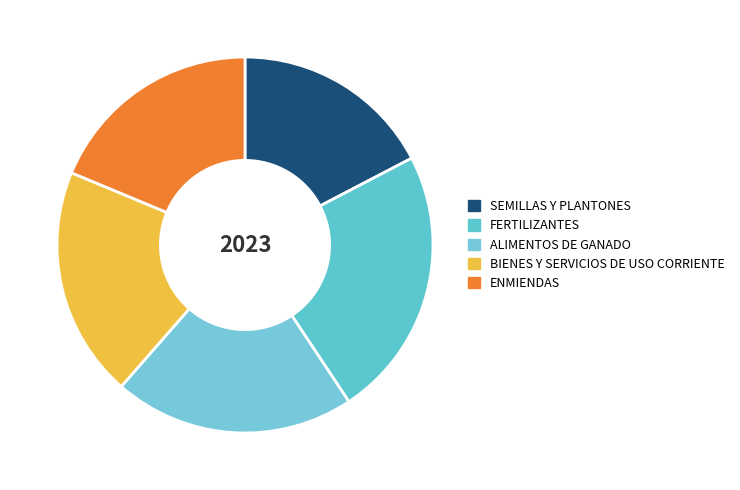

Is the sum of BIENES Y SERVICIOS DE USO CORRIENTE and SEMILLAS Y PLANTONES greater than half?

No